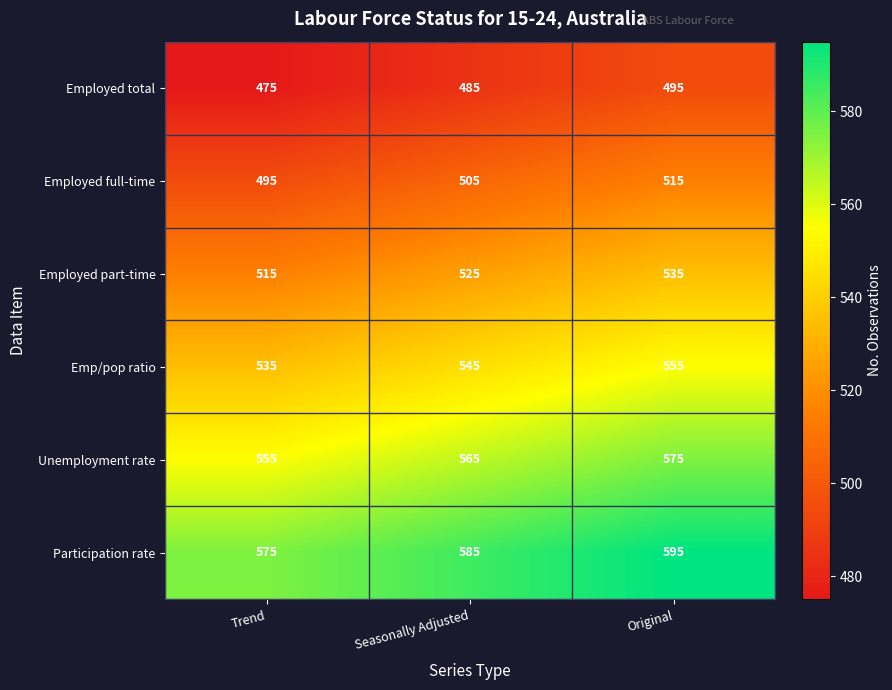

At how many categories does at least one series exceed 512?

3